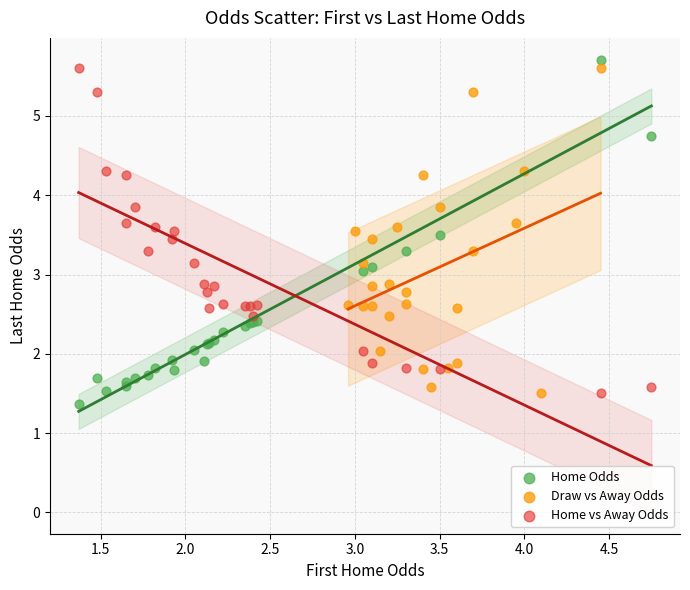

What are all the series names shown in the legend?

Home Odds, Draw vs Away Odds, Home vs Away Odds